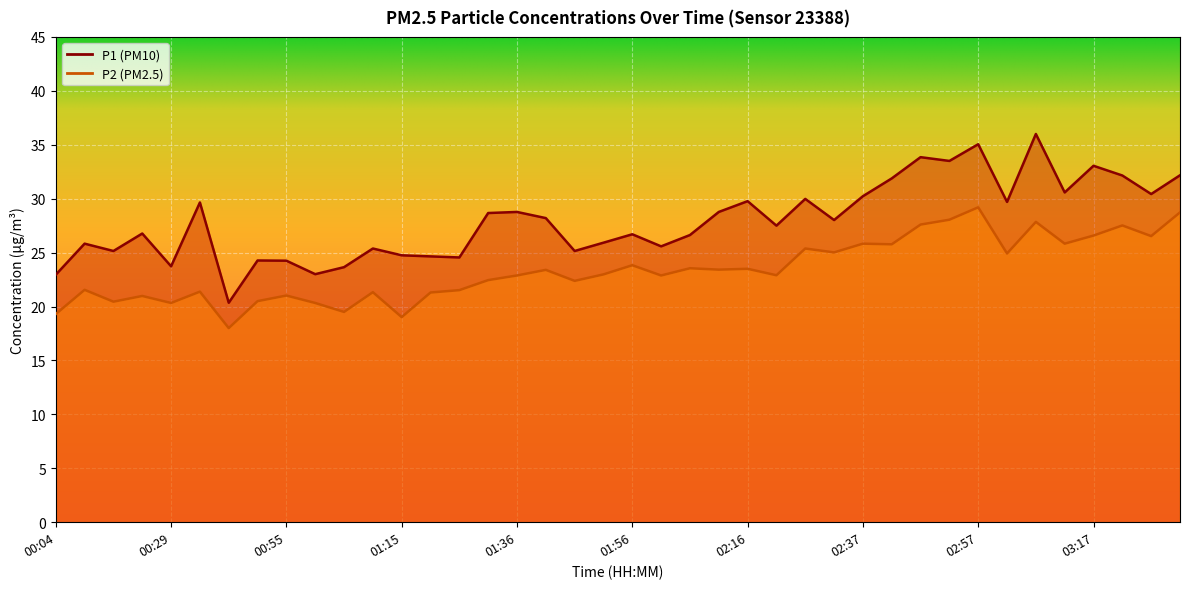

What is the smallest value displayed?

18.0